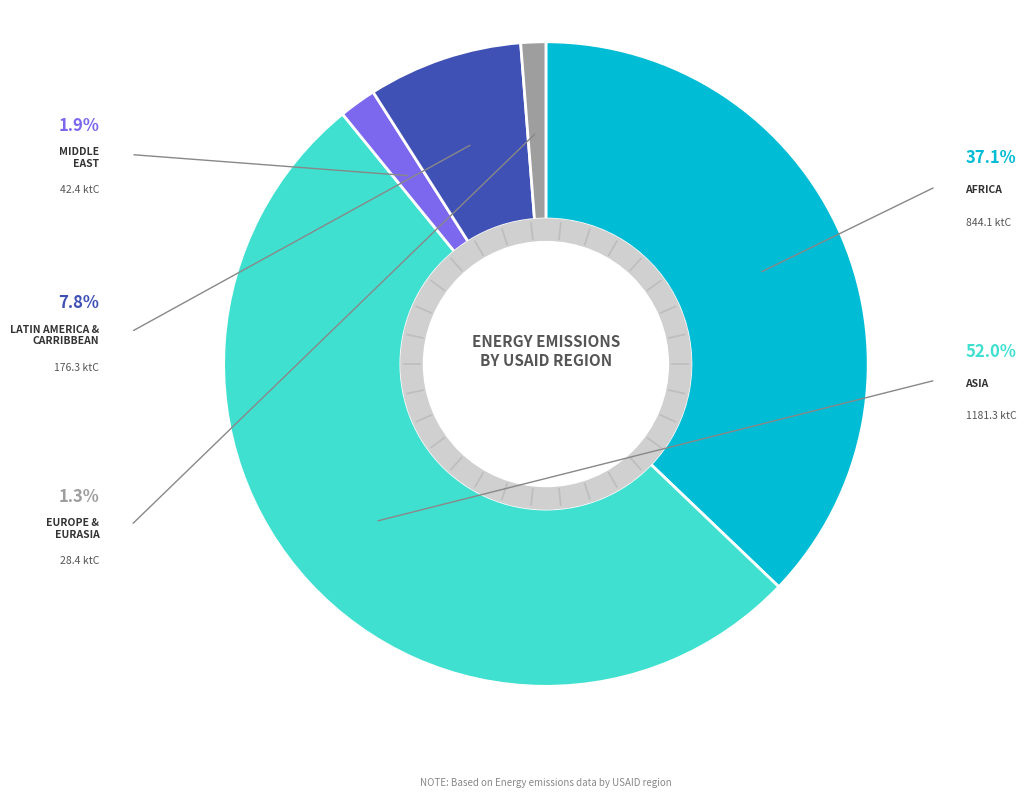

To the nearest percent, what portion does Asia represent?

52%